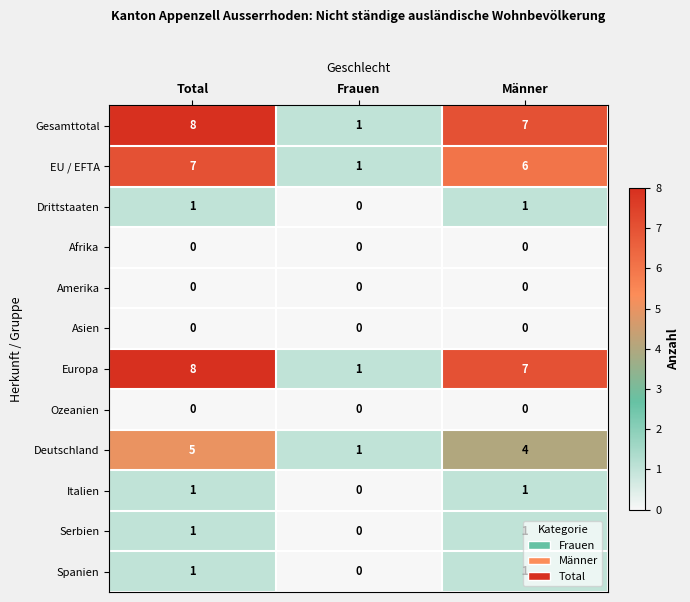

What value does the Europa series have at Total?

8